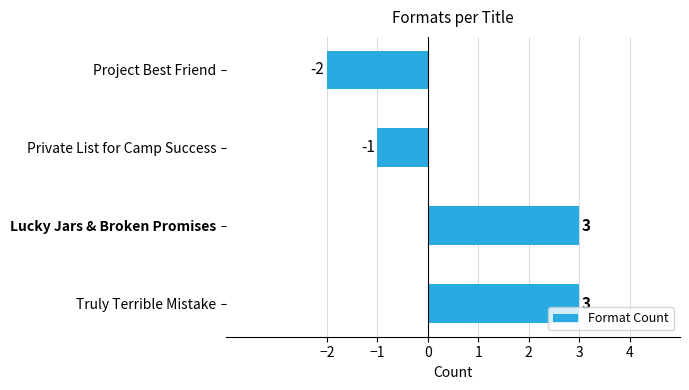

How many values are between -1 and 3?

3